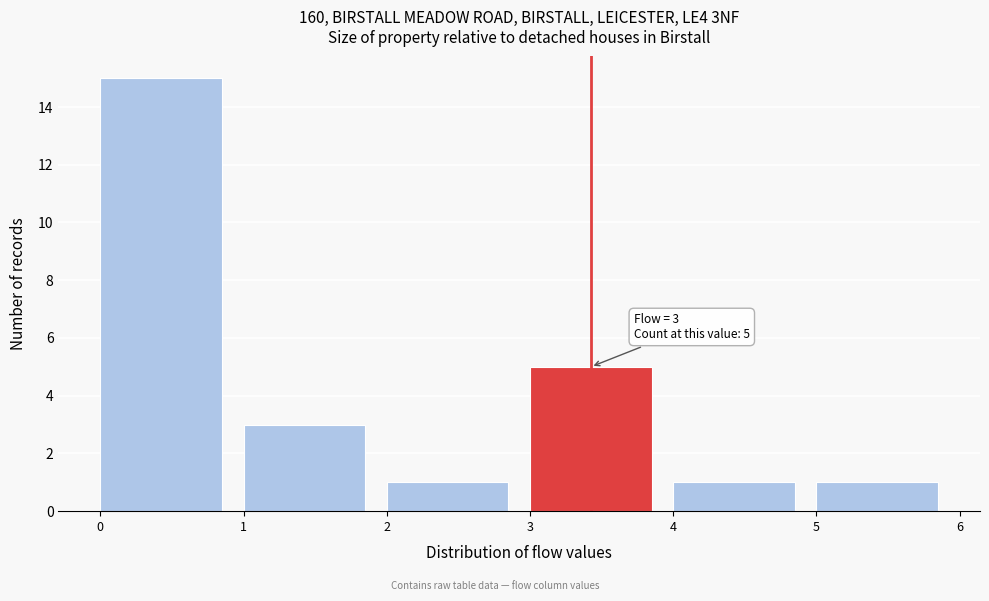

Over which range of the x-axis is the bar tallest?

0 to 1